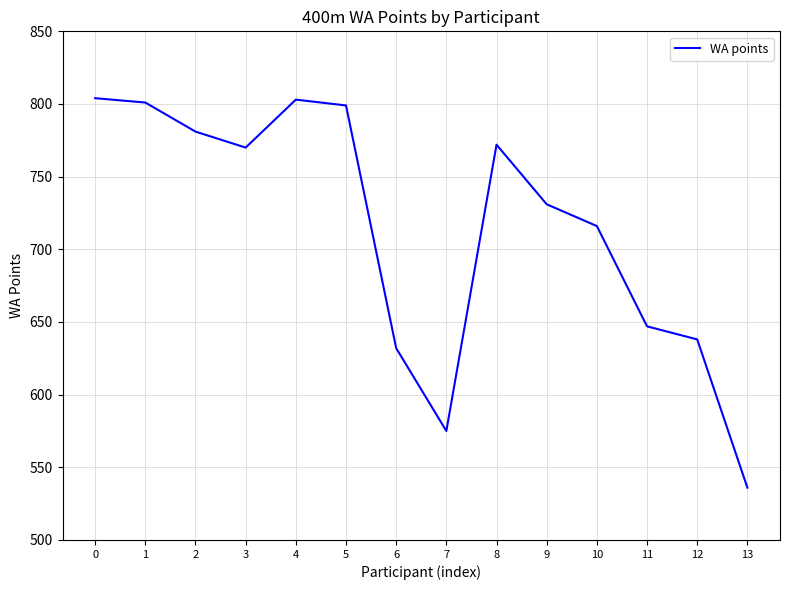

What is the difference between the second highest and minimum values?

267